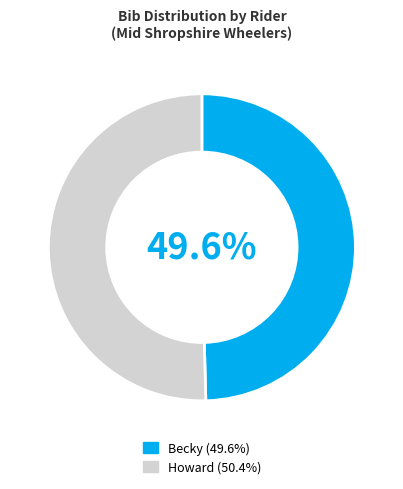

Rank the categories by value from lowest to highest.

Becky, Howard